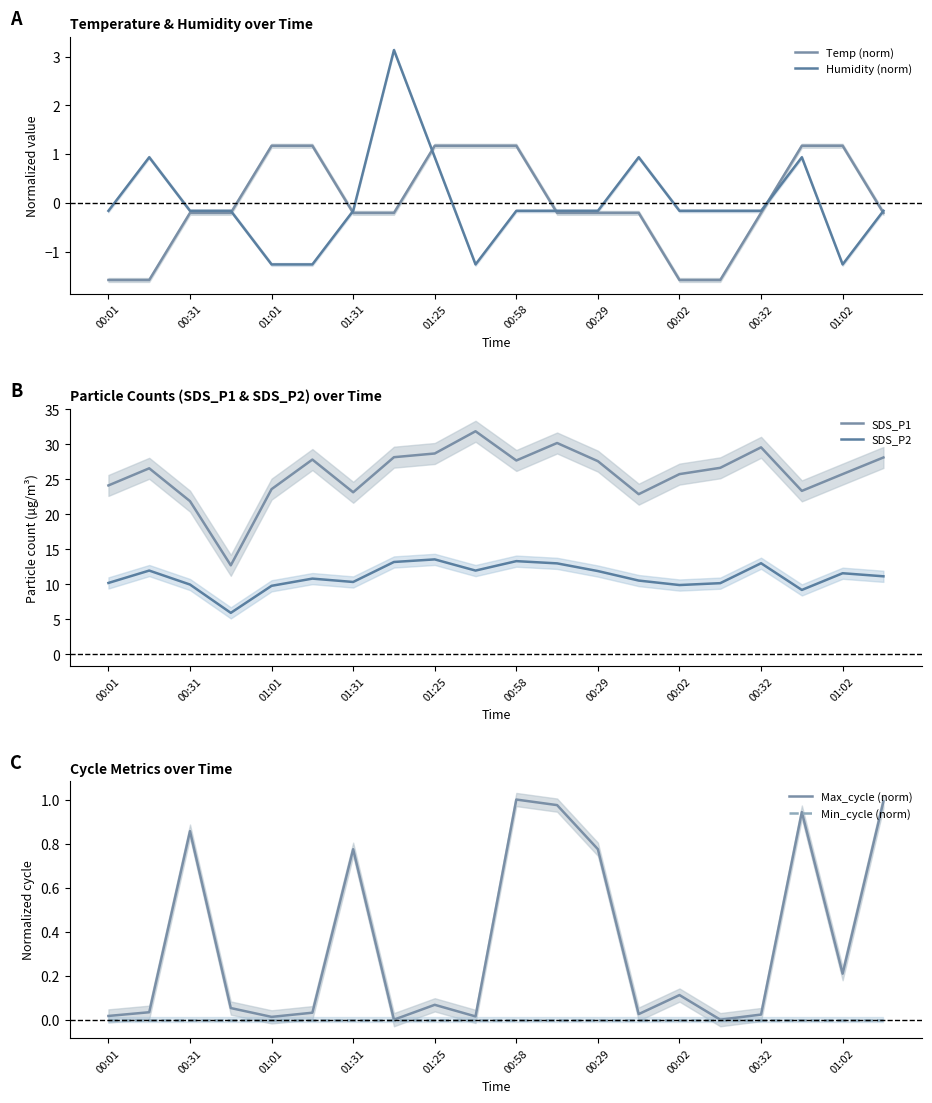

At which label is SDS_P1 closest to 22?

00:31